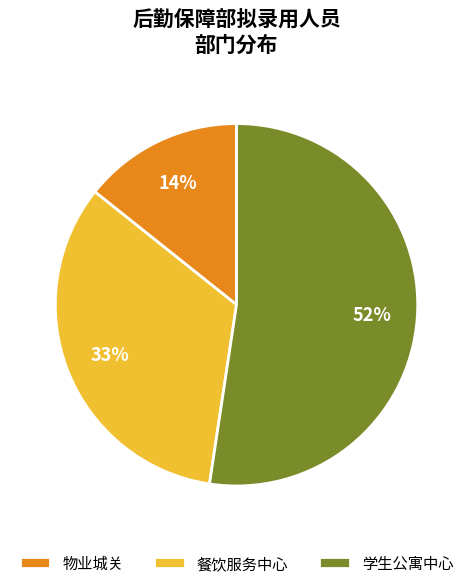

To the nearest percent, what is the difference between the largest and smallest slice percentages?

38%